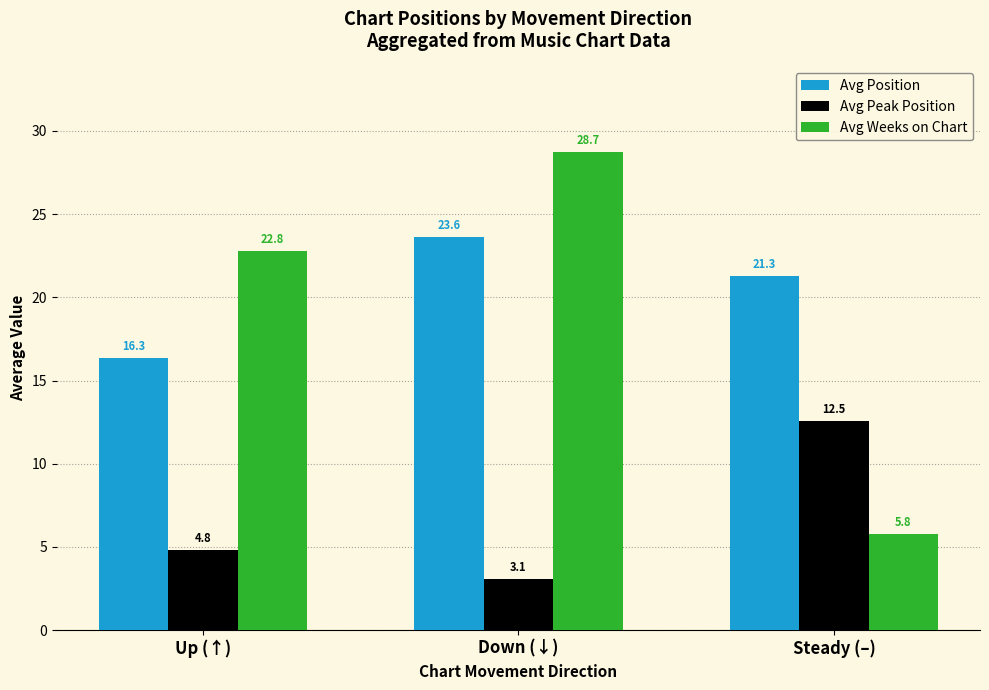

How many data points does each series have?

3